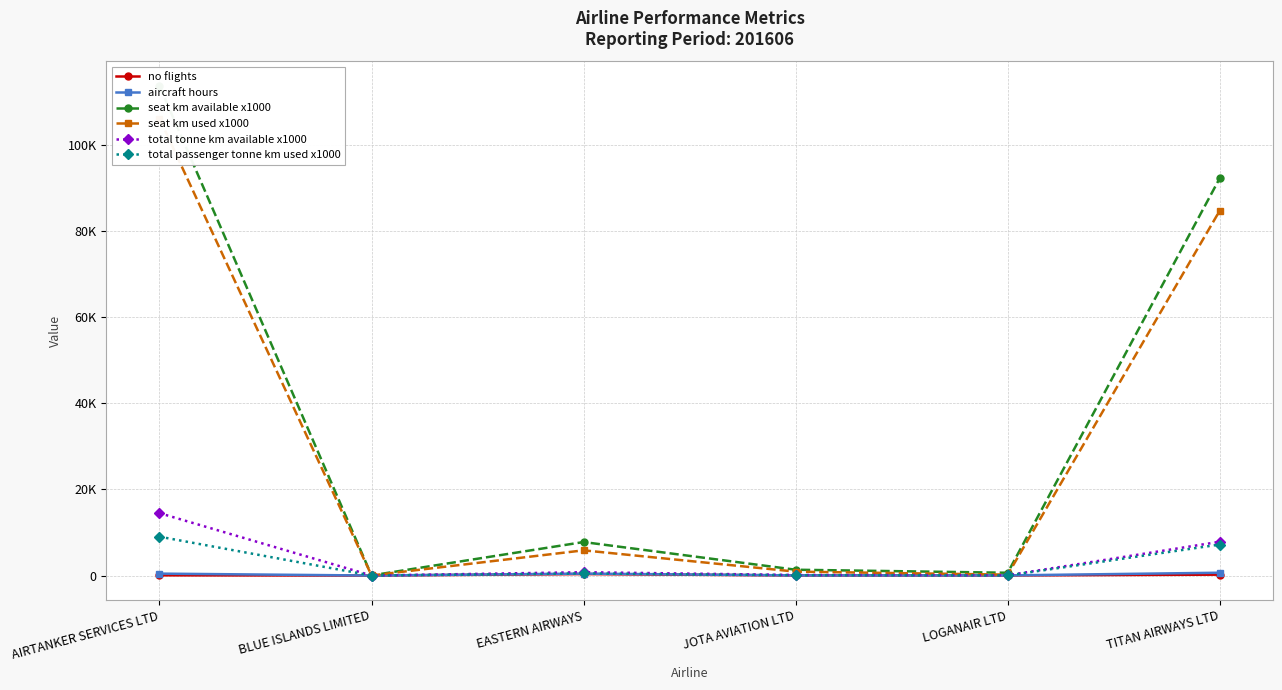

In no flights, how many points are higher than both neighbors (excluding endpoints)?

1